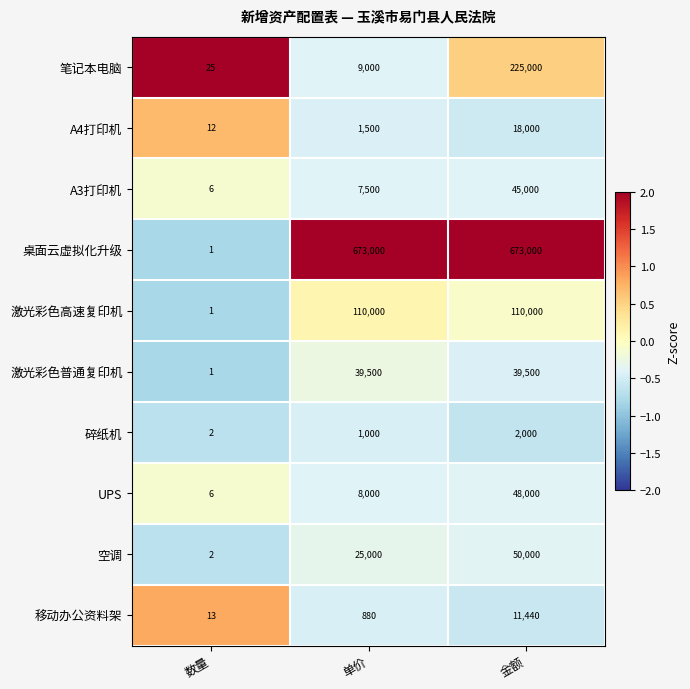

What is the difference between the second highest and minimum values in the 激光彩色普通复印机 series?

39499